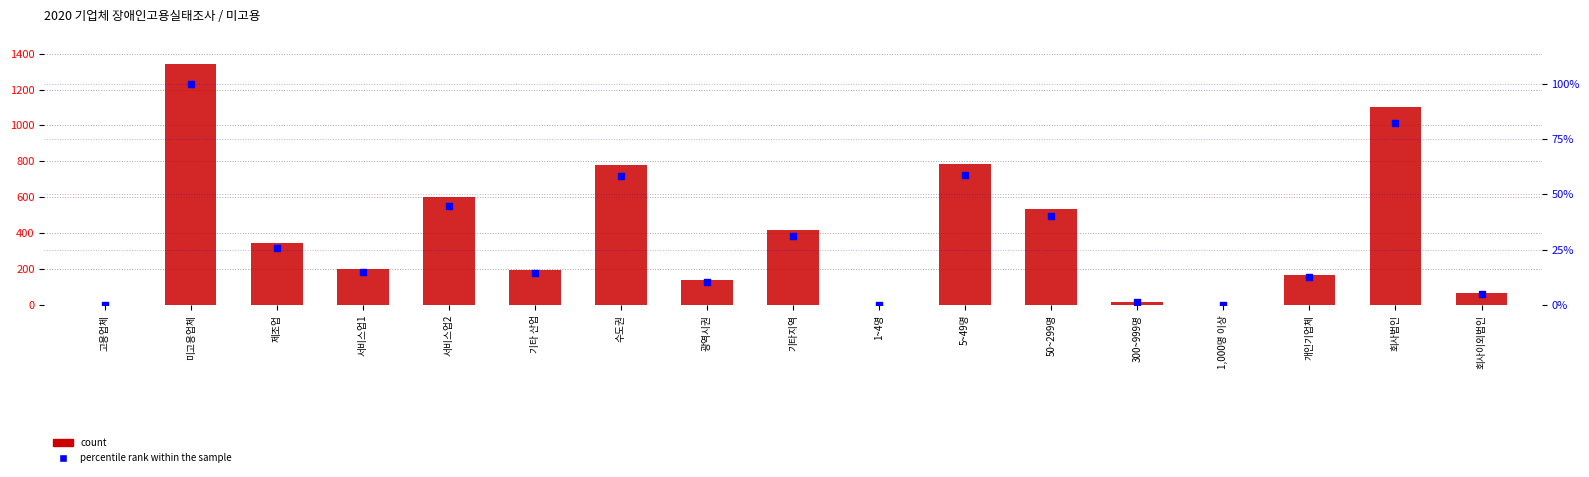

At which category is the sum across all series the highest?

미고용업체